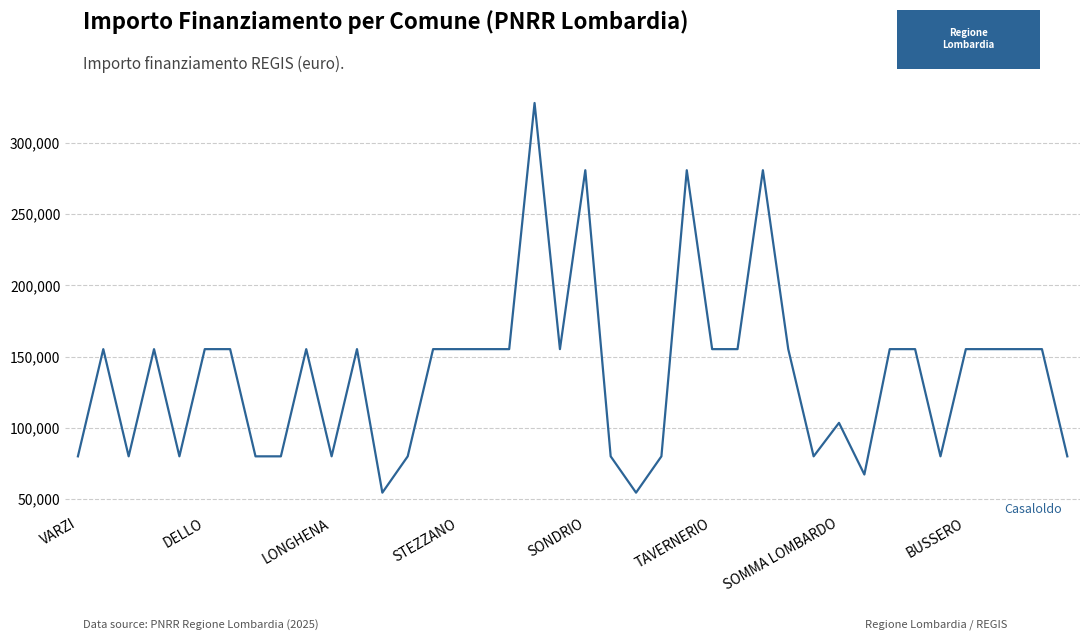

Is this an area chart (filled region under the line)?

No